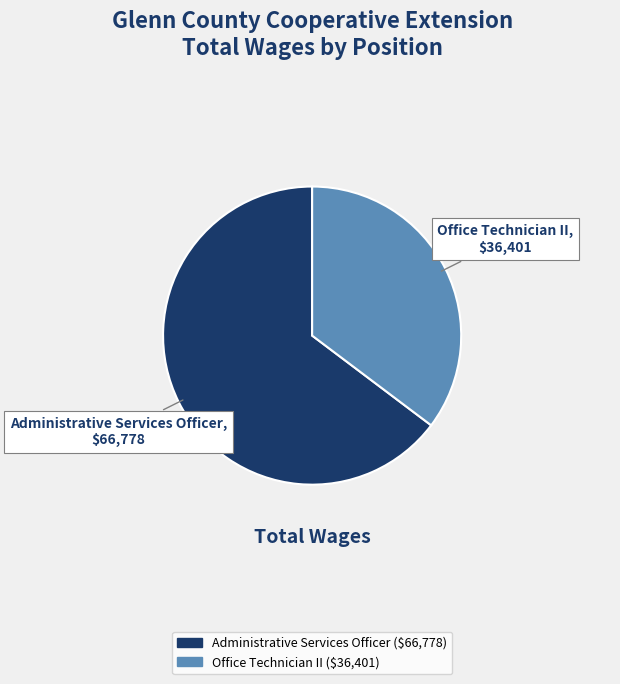

Do Administrative Services Officer and Office Technician II together represent more than half of the pie?

Yes